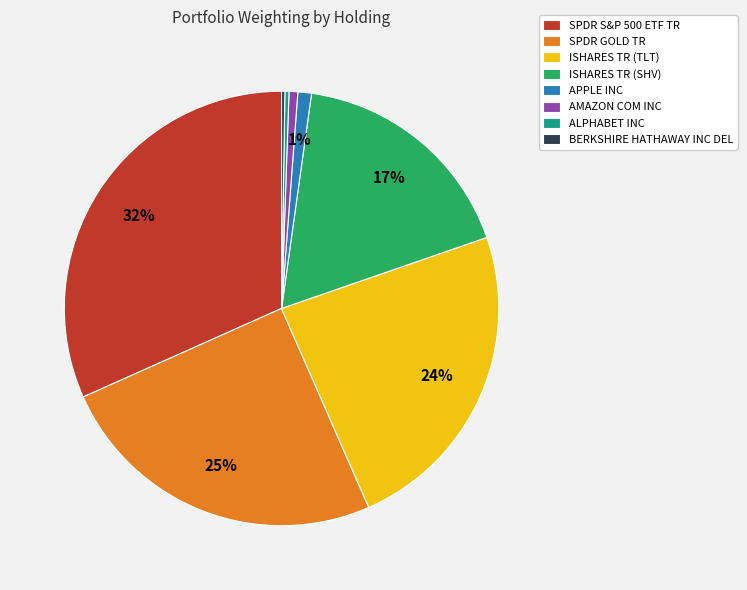

Combined, do SPDR GOLD TR and ISHARES TR (SHV) account for over 50%?

No